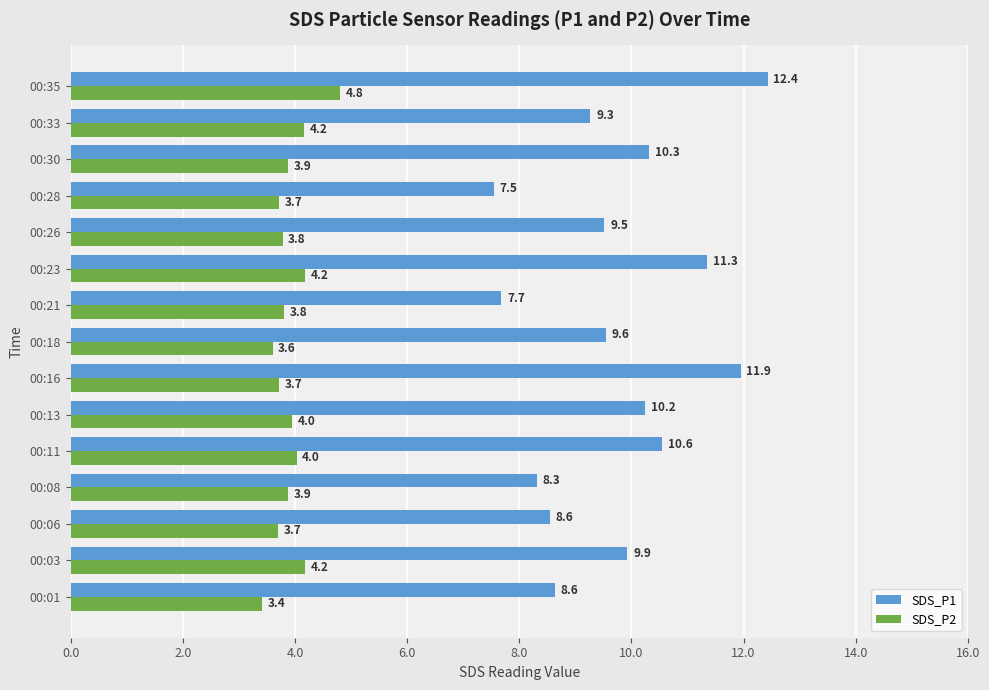

List the series in order of their peak value, lowest first.

SDS_P2, SDS_P1